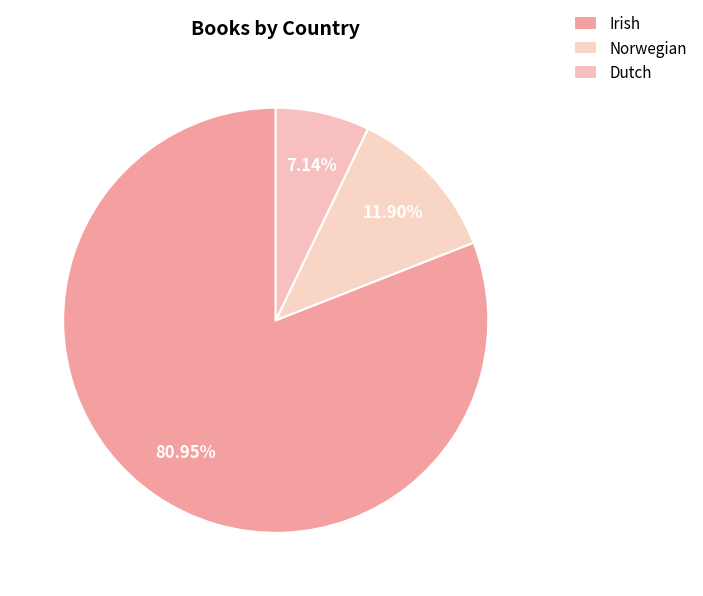

The Dutch slice represents 18% of the pie. True or false?

False